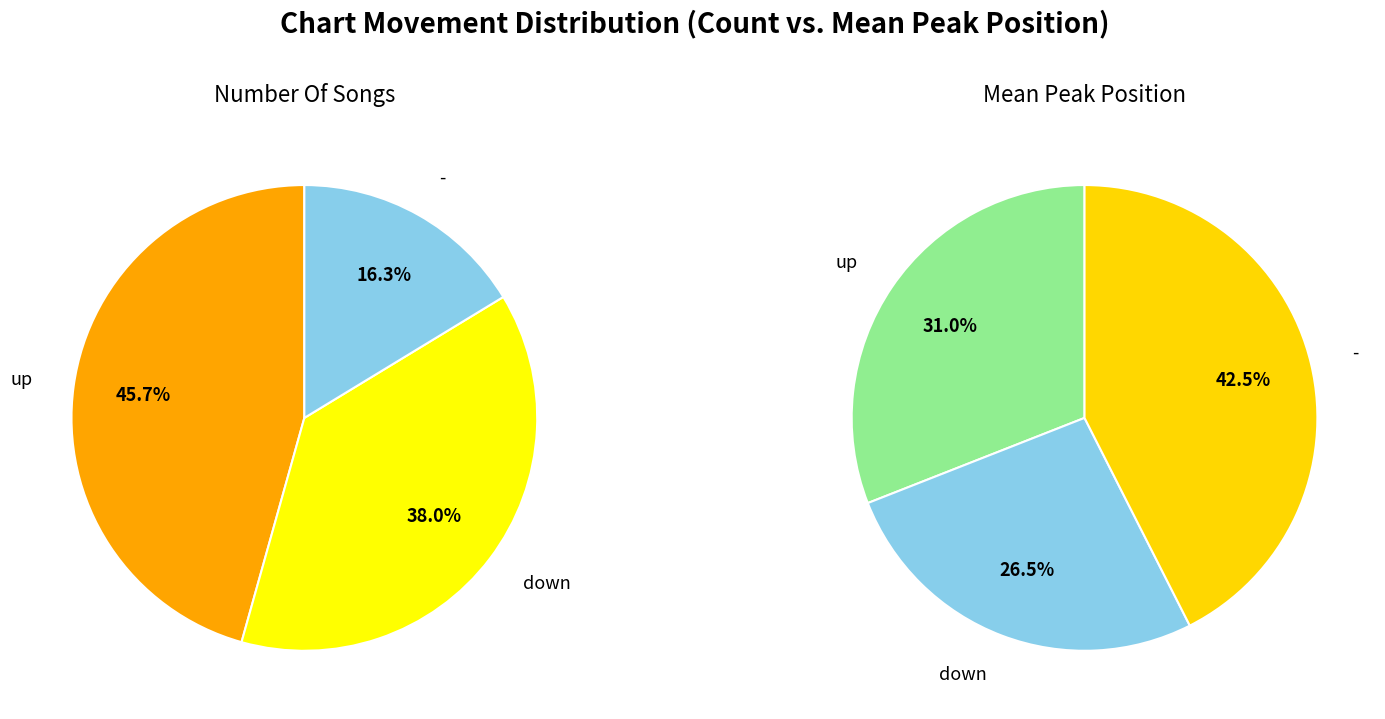

To the nearest percent, what is the difference between the largest and smallest slice percentages?

29%